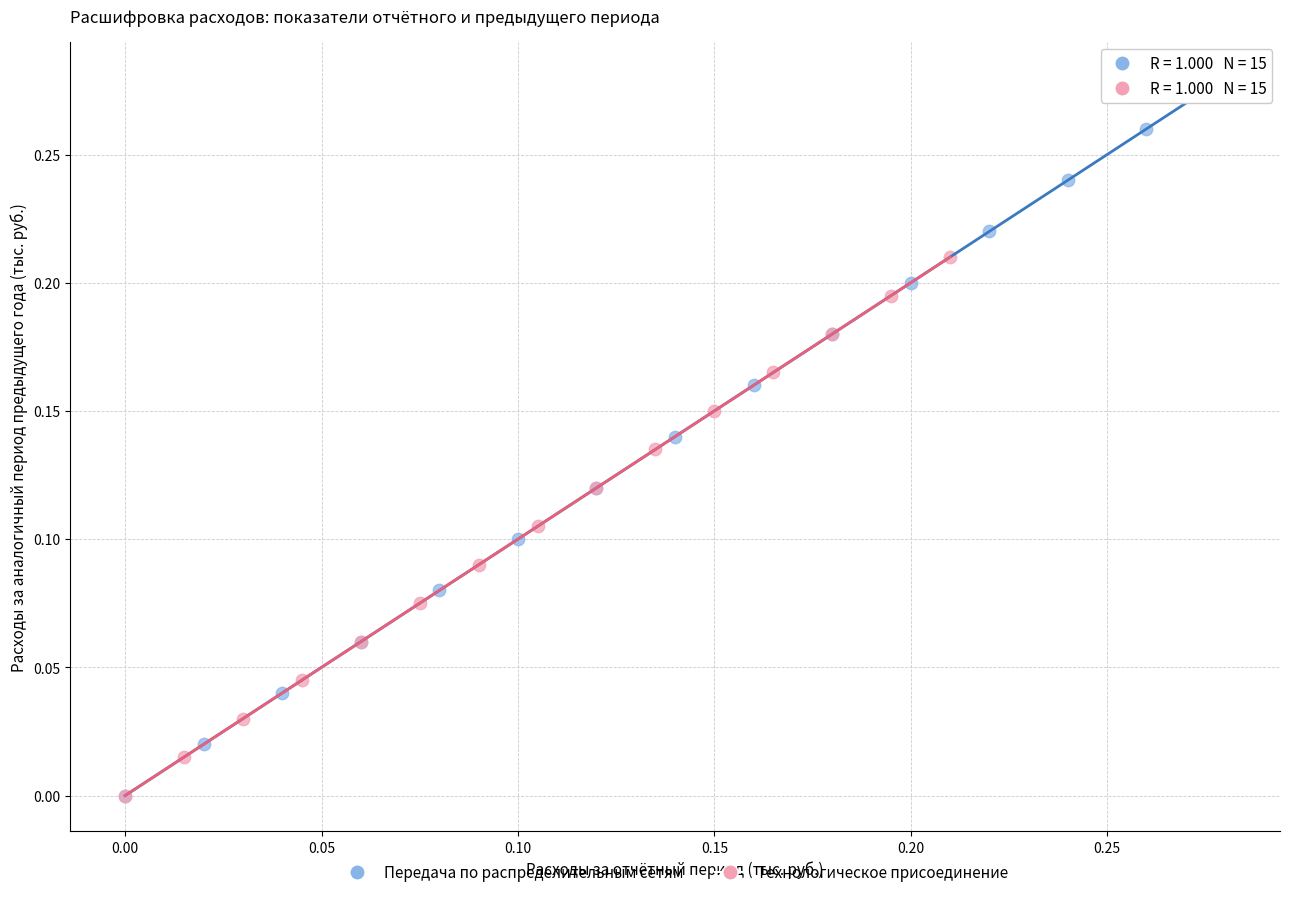

Which series has the largest Y range (max minus min)?

Передача по распределительным сетям